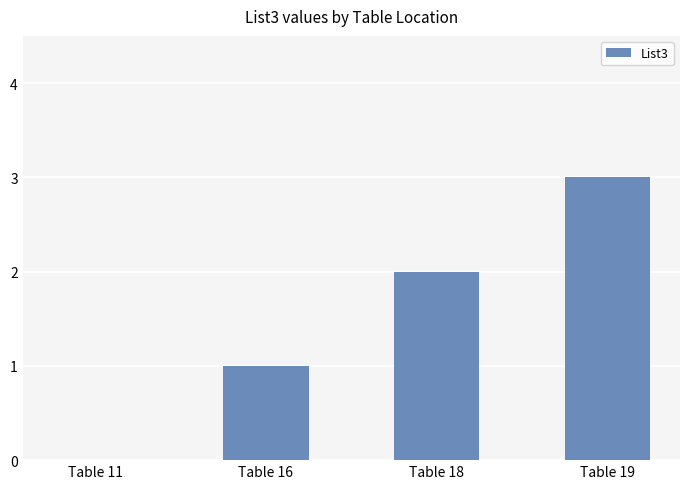

Where is the data nearest to the value 1?

Table 16